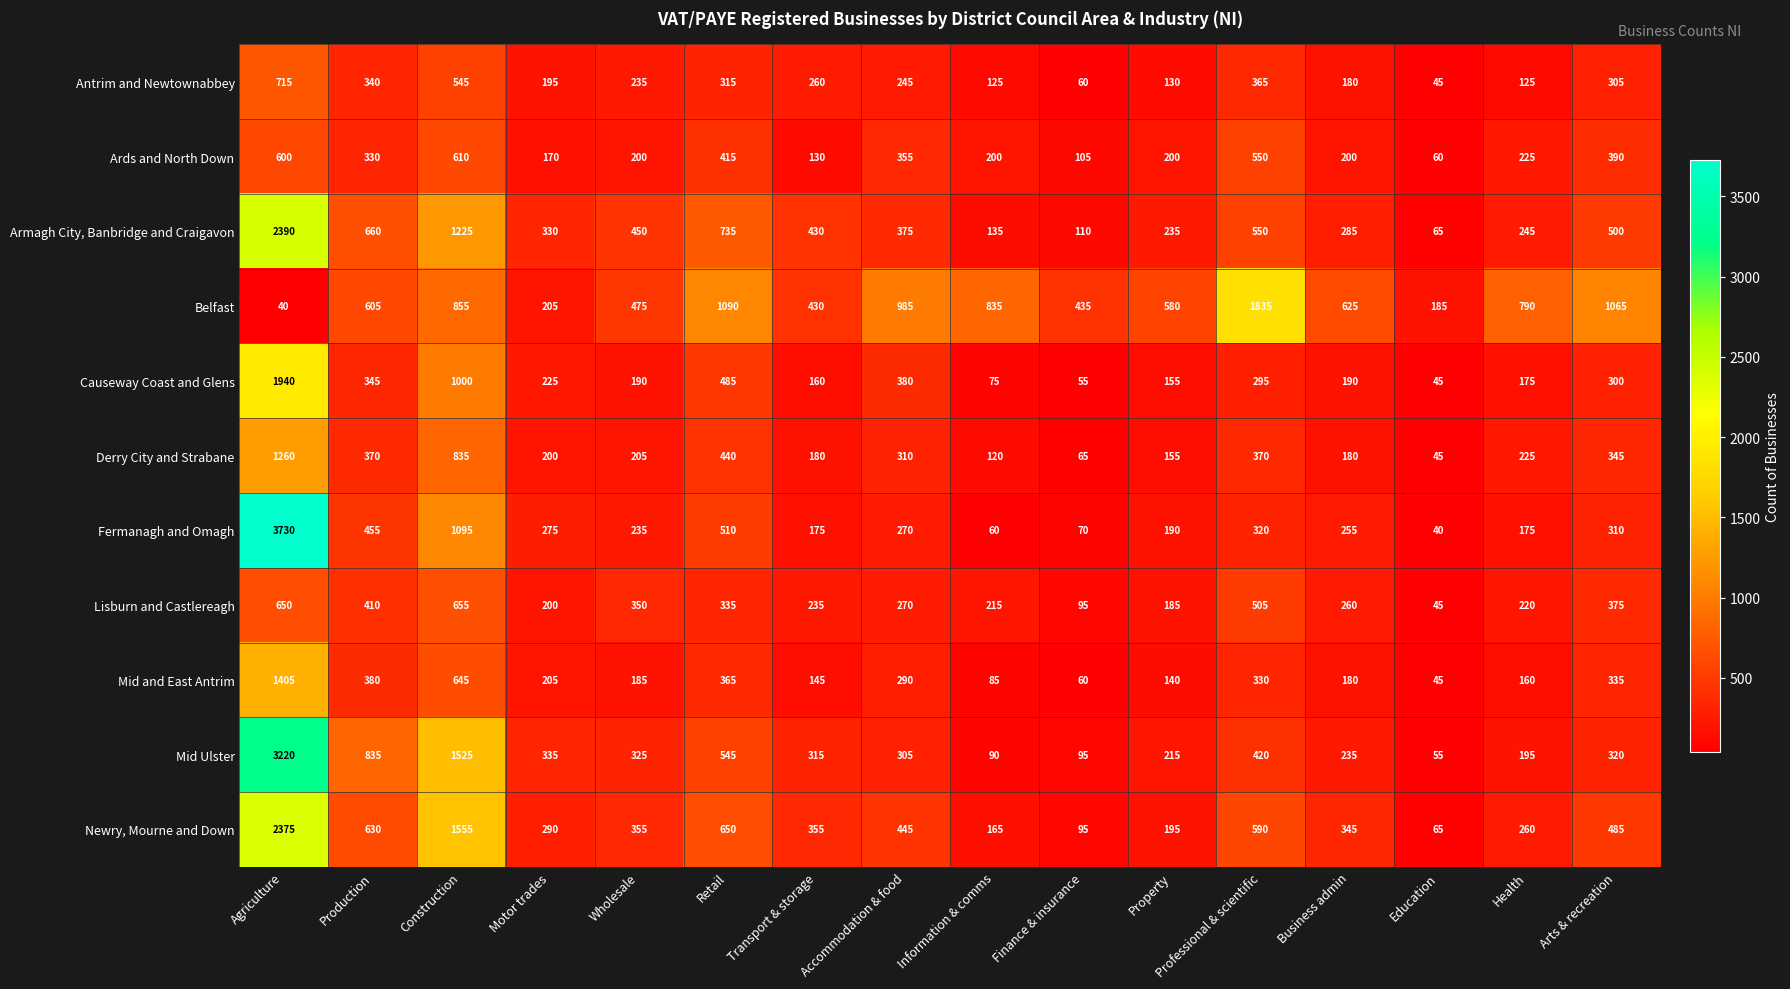

What is the maximum value for Lisburn and Castlereagh?

655